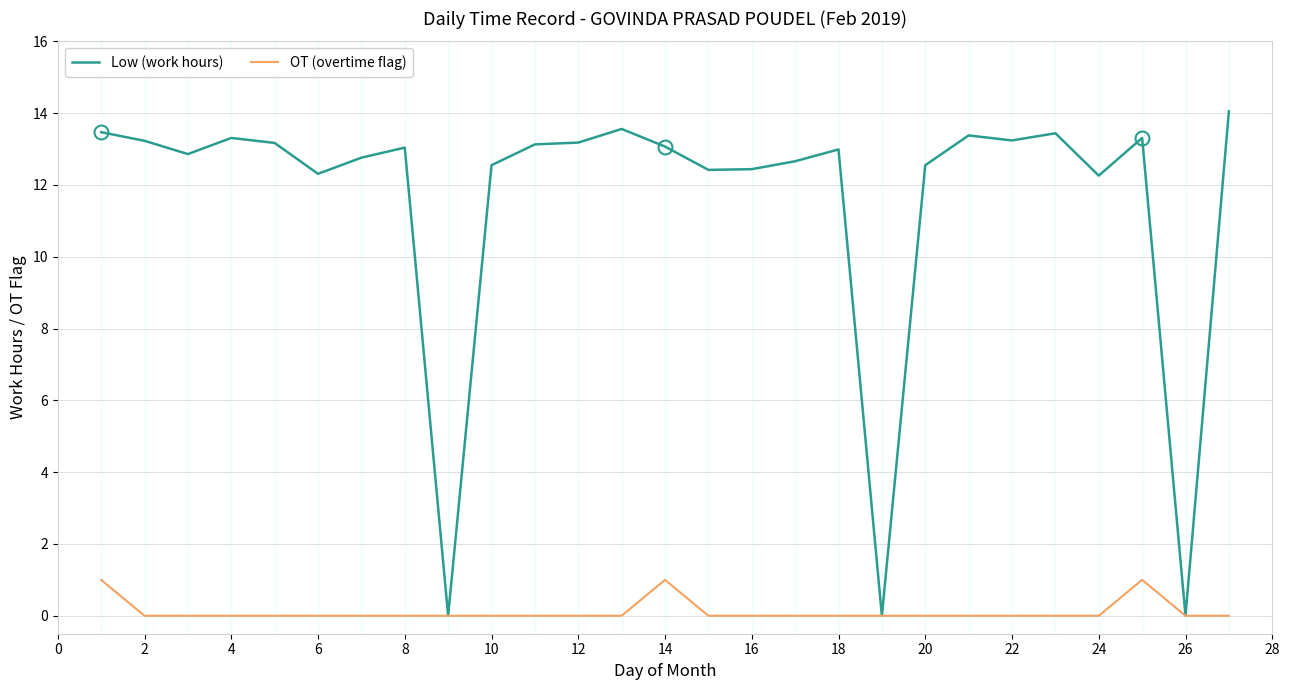

List the series in order of their peak value, lowest first.

OT (overtime flag), Low (work hours)